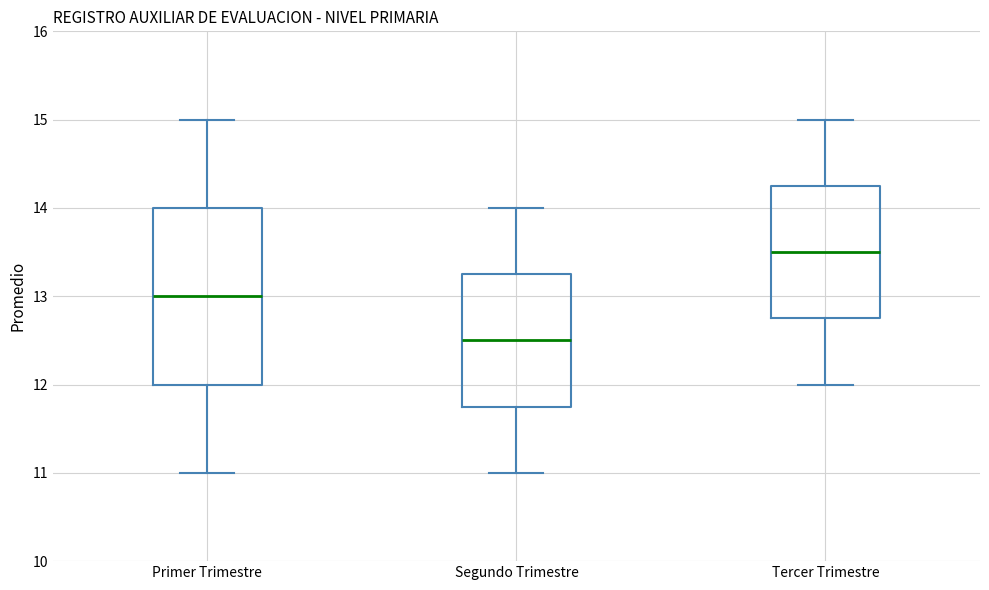

Which box's median line is the highest?

Tercer Trimestre